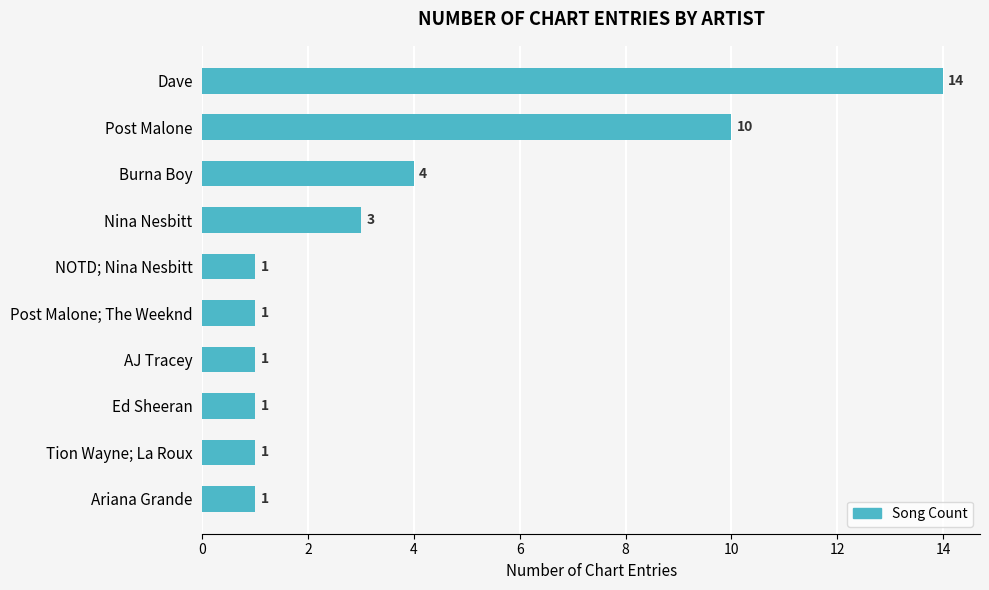

What is the label of the 1st bar from the top?

Dave